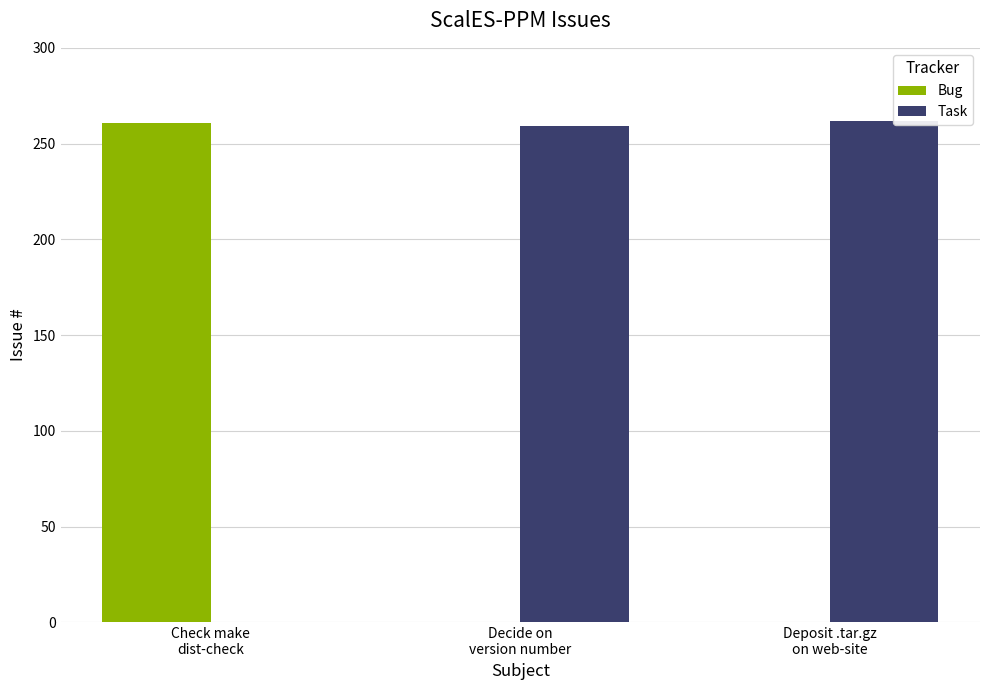

How many data points in Task are less than 262?

1